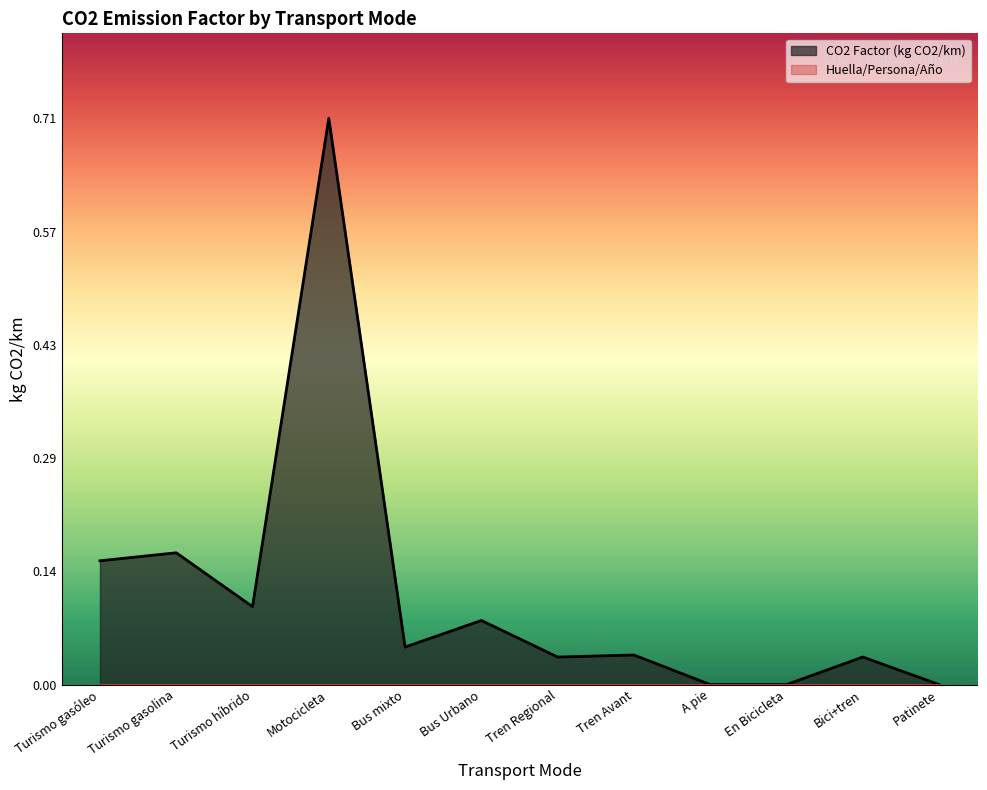

Where is the first local maximum?

Turismo gasolina